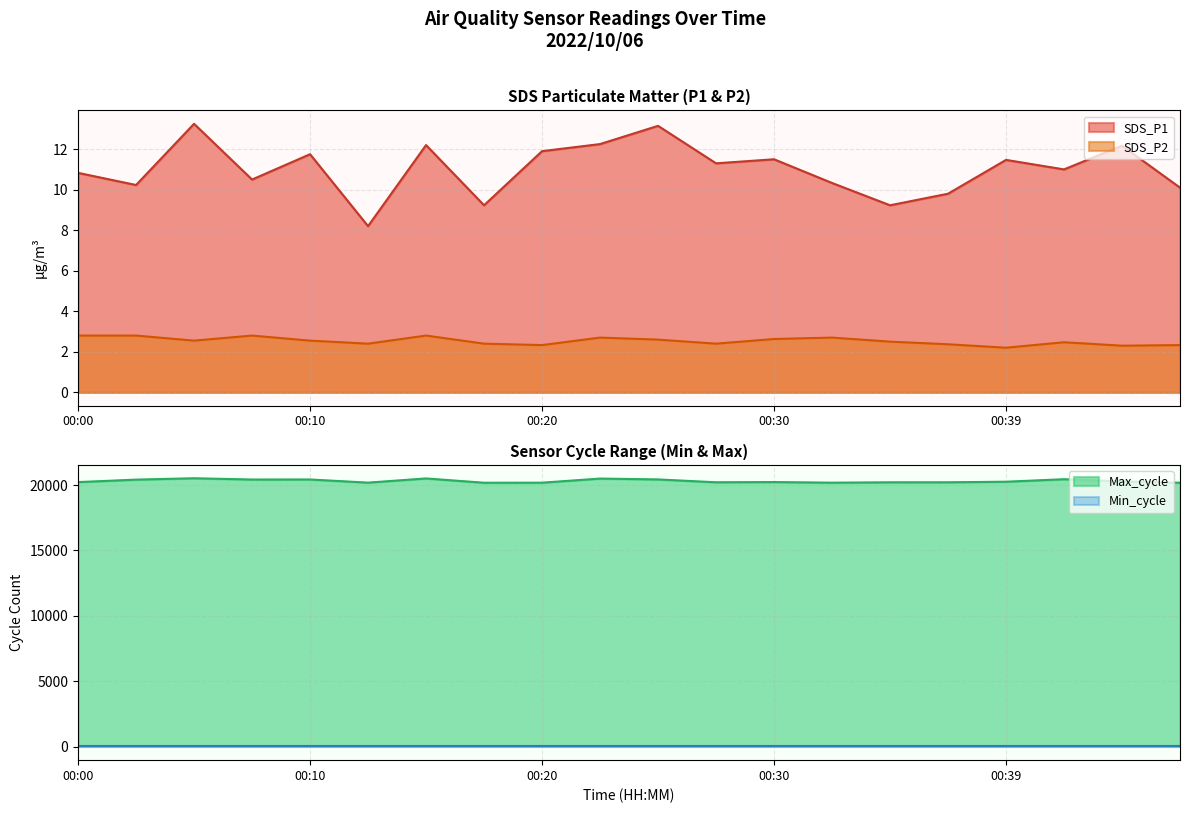

The value of Max_cycle at 00:42 is 11859.3. True or false?

False